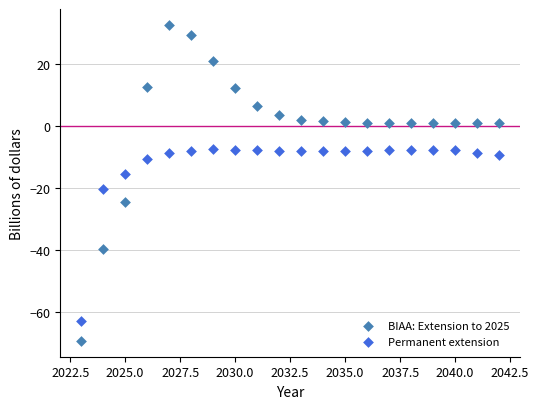

Which series has the widest spread of Y values?

BIAA: Extension to 2025